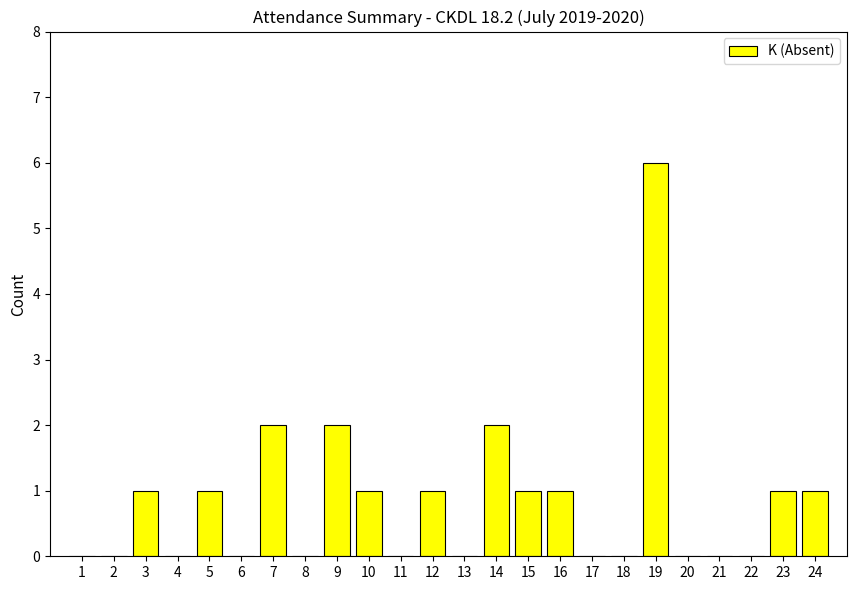

How many values are between 0 and 1?

20